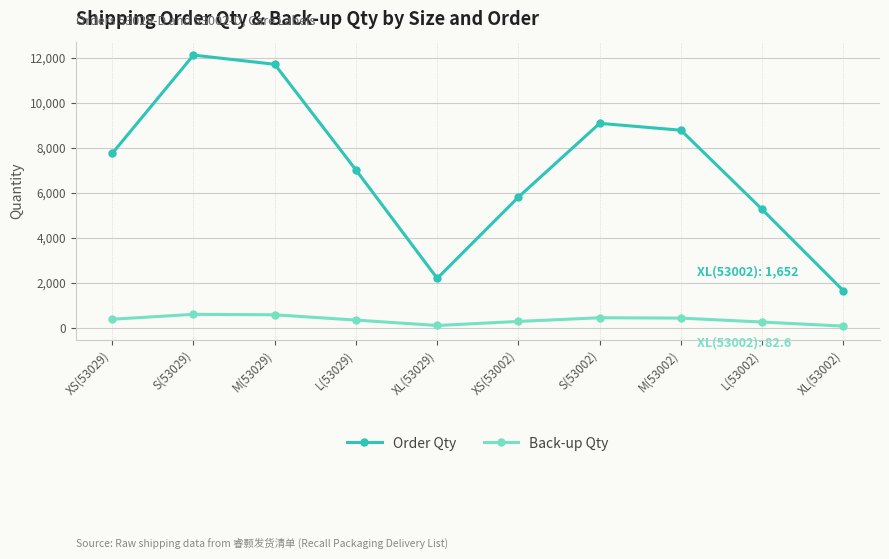

What is the difference between the maximum and minimum values in the Back-up Qty series?

523.3